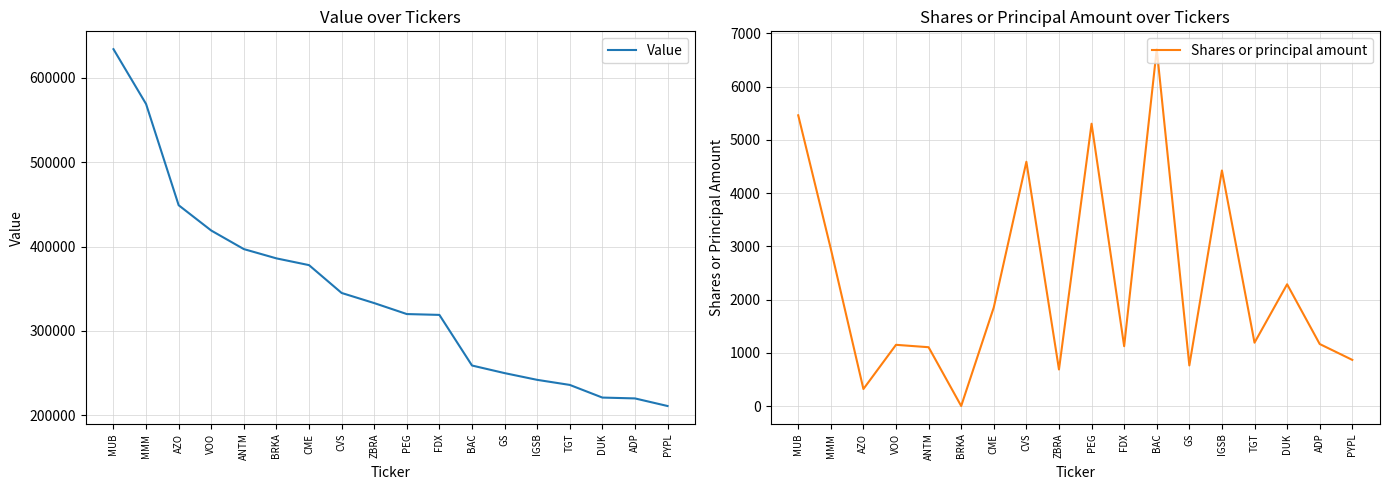

What is the sum of the Shares or principal amount values at IGSB and ZBRA?

5111